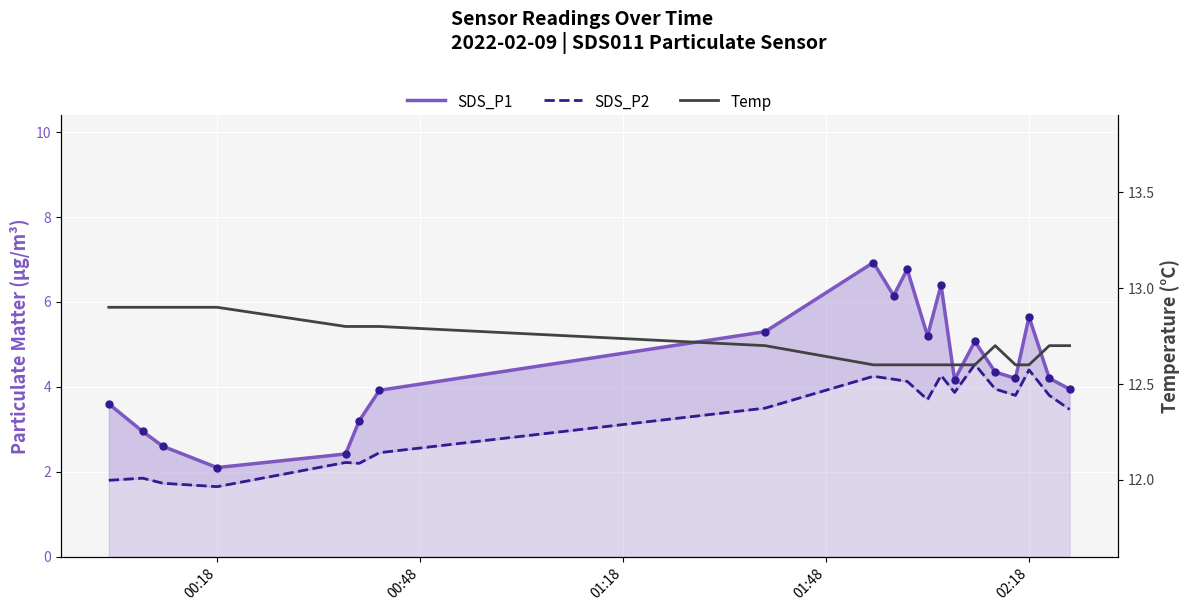

Which series contains the lowest Y value?

SDS_P2